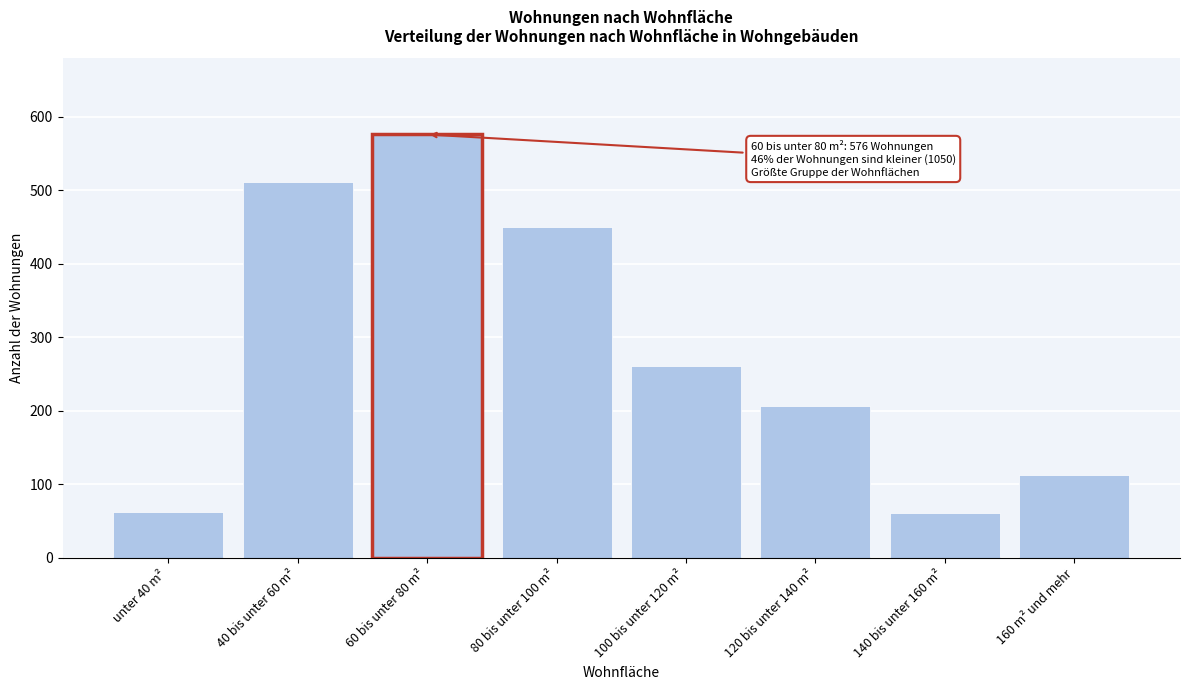

What is the value of the 3rd bar from the left?

576